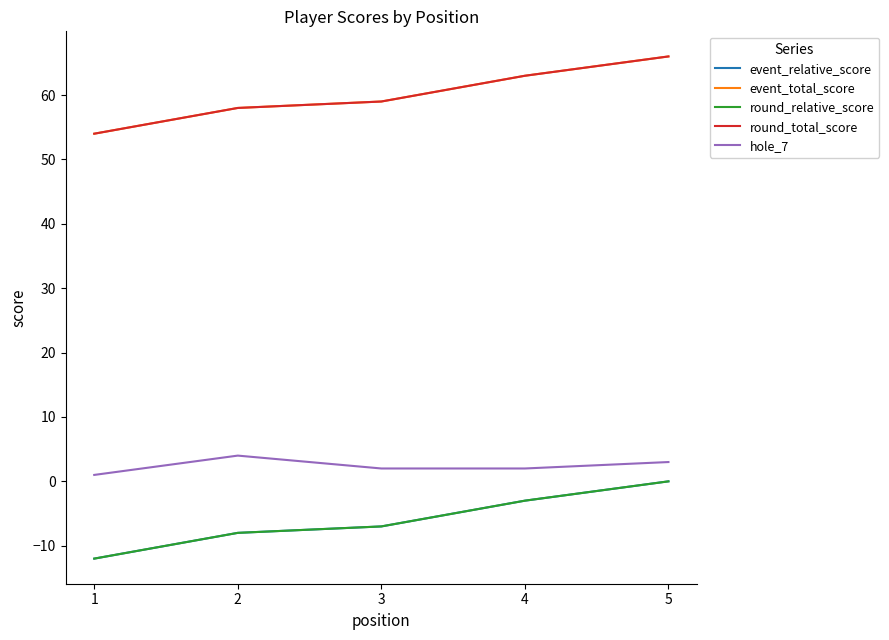

Between 3 and 4, which series saw the biggest shift?

event_relative_score